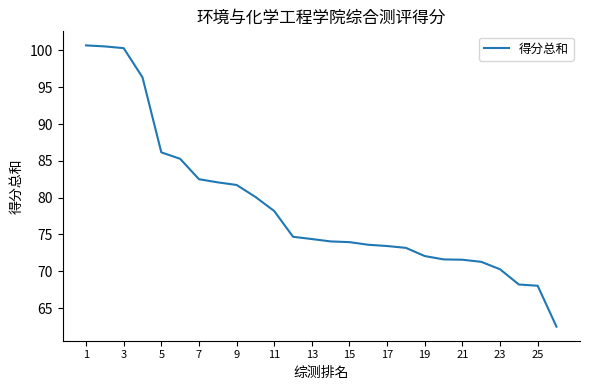

What is the smallest value displayed?

62.5